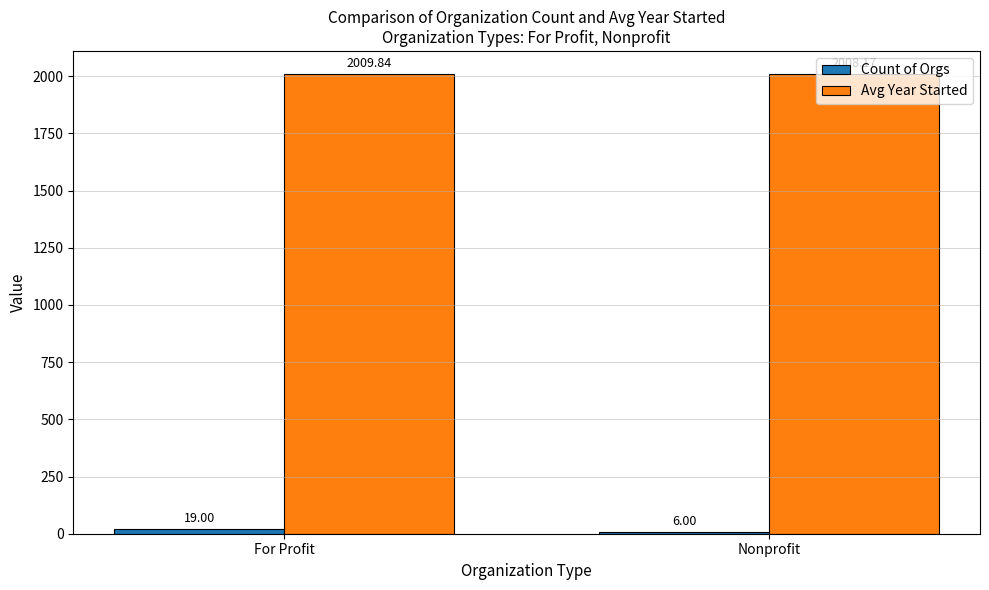

How many data points does each series have?

2